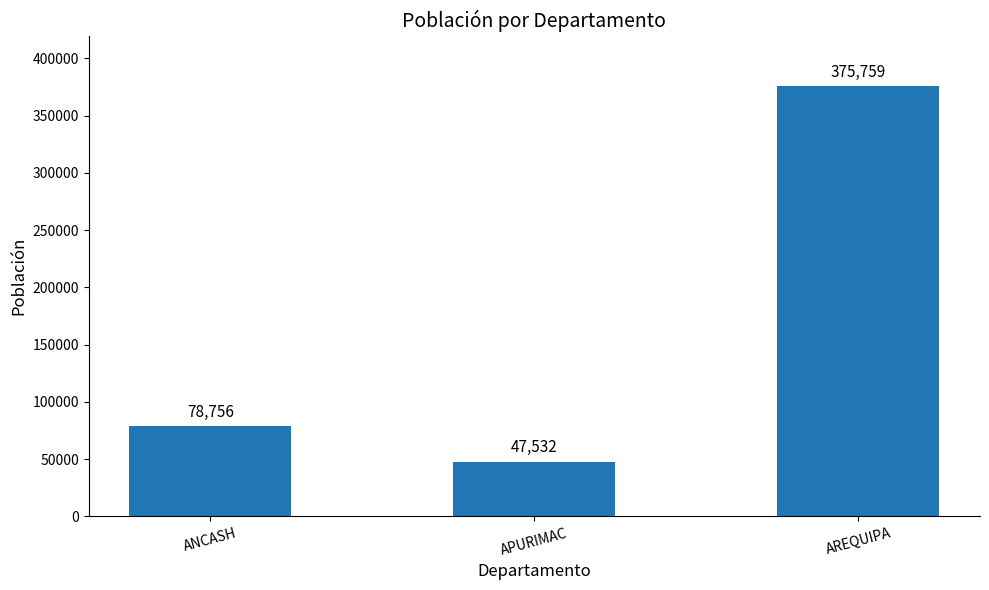

Which has a higher value, ANCASH or APURIMAC?

ANCASH